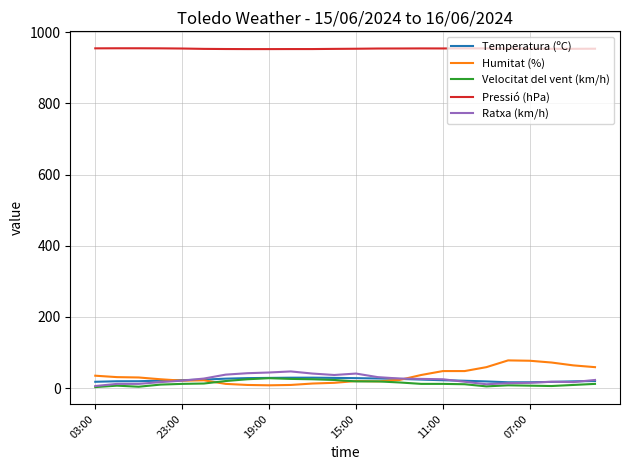

True or false: Temperatura (ºC) and Pressió (hPa) intersect in this chart.

False